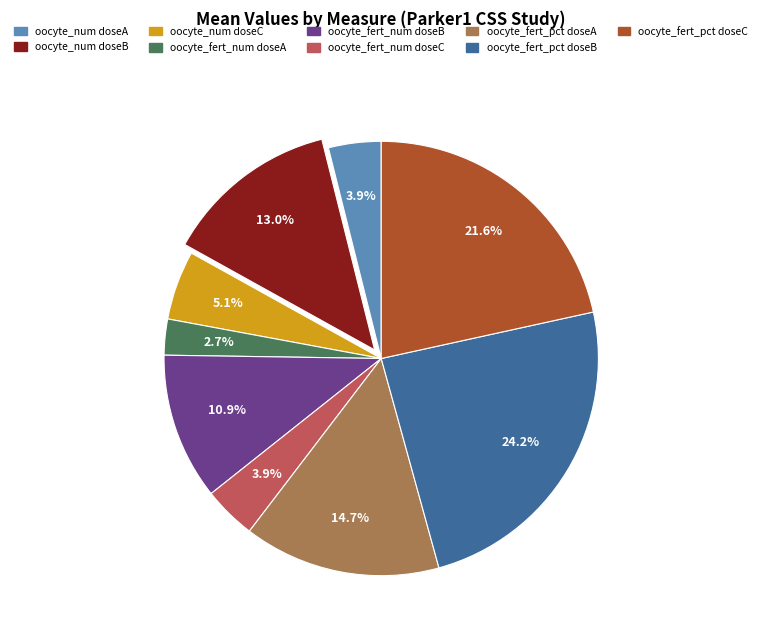

Does oocyte_num doseC account for over 50% of the chart?

No